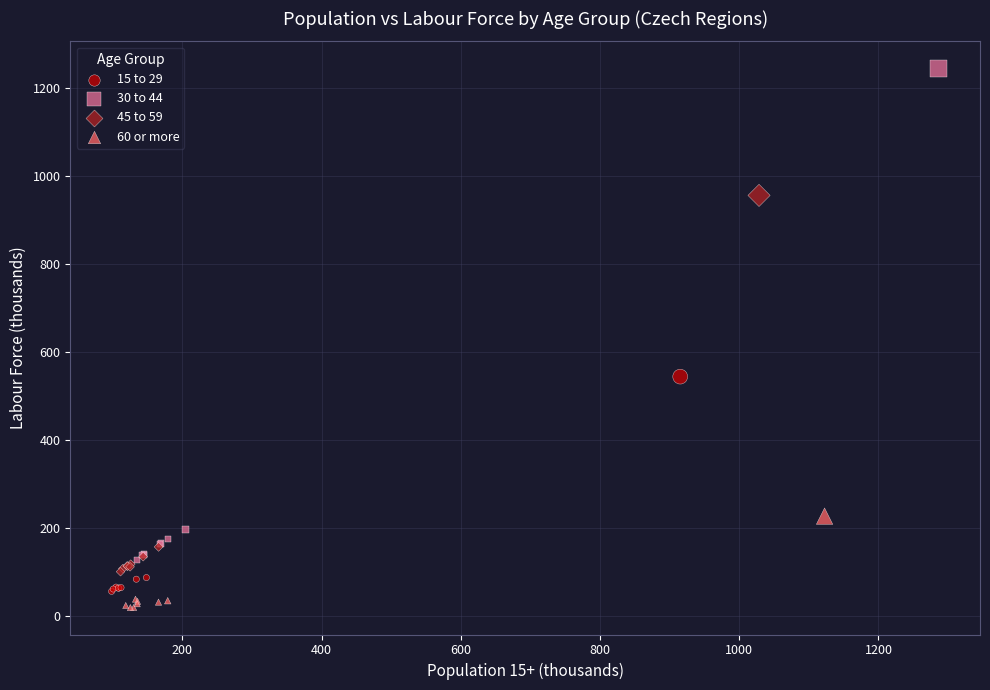

What are all the series names shown in the legend?

15 to 29, 30 to 44, 45 to 59, 60 or more